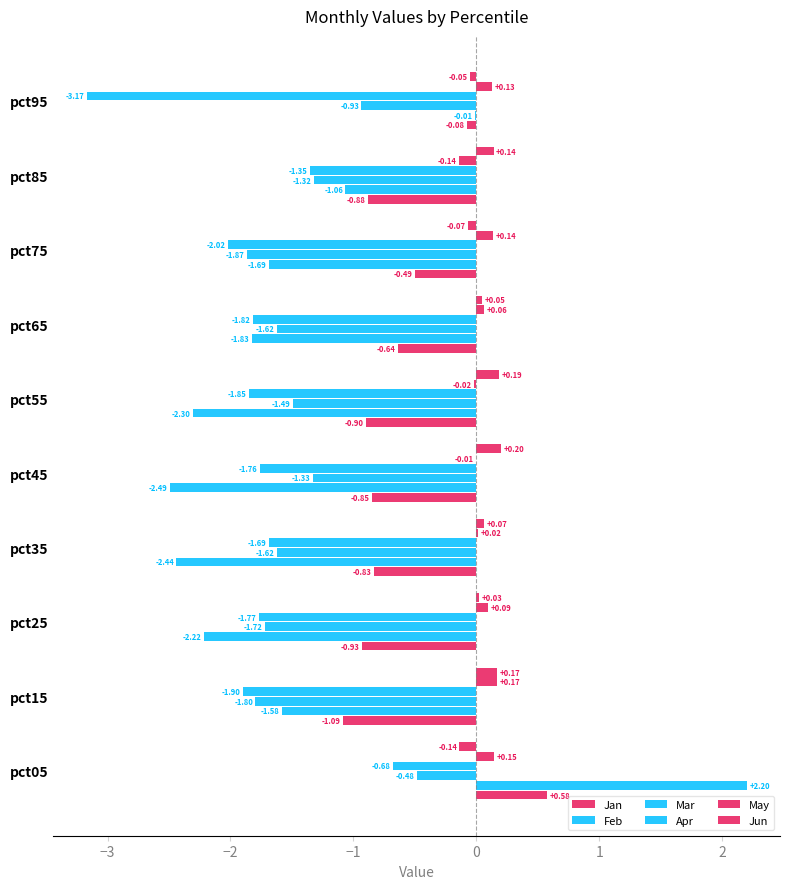

Count the number of data series in this chart.

6